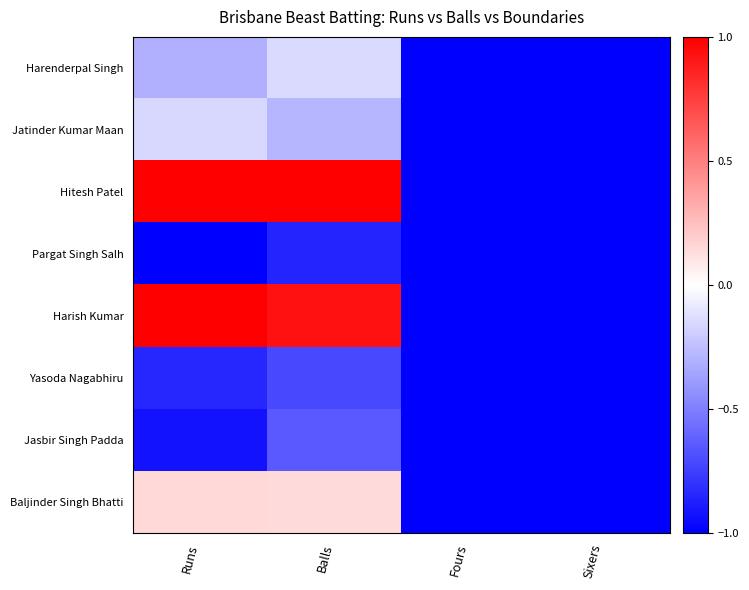

Between Sixers and Fours, which is larger?

Sixers